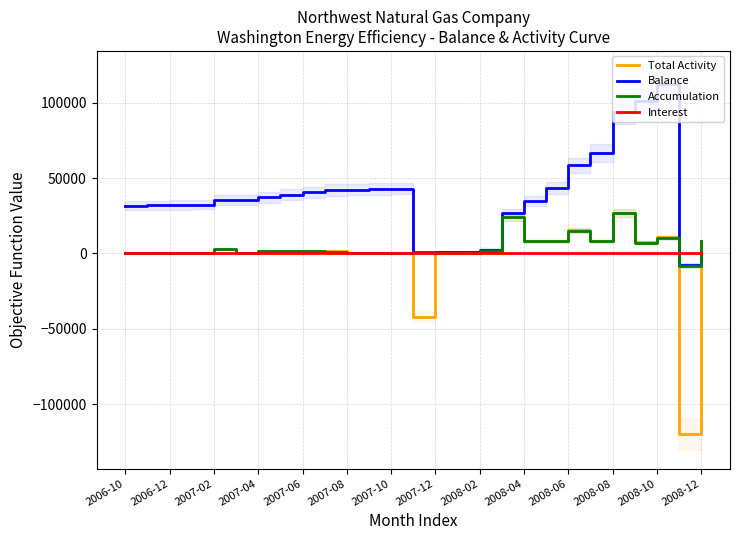

Reading left to right, list all the values displayed in this chart.

Total Activity: 0.0	204.3	205.6	206.9	3053.6	240.6	1616.8	1718.3	1580.5	1533.7	289.0	291.0	443.2	-41817.5	8.5	8.1	1323.4	24093.2	8247.6	8294.1	15231.0	8350.3	26969.1	7476.4	10989.0	-119963.6	8354.0
Balance: 31673.3	31877.6	32083.2	32290.1	35343.7	35584.3	37201.1	38919.4	40499.8	42033.6	42322.6	42613.5	43056.8	1239.2	1247.8	1255.8	2579.2	26672.4	34920.0	43214.1	58445.1	66795.4	93764.5	101240.9	112229.8	-7733.8	620.2
Accumulation: 0.0	0.0	0.0	0.0	2824.1	0.0	1363.0	1453.2	1304.9	1251.0	0.0	0.0	149.7	1235.0	0.0	0.0	1311.0	23999.0	8074.3	8074.3	14945.0	8074.3	26615.3	7046.7	10545.1	-8184.4	8368.7
Interest: 0.0	204.3	205.6	206.9	229.5	240.6	253.8	265.1	275.5	282.7	289.0	291.0	293.5	4.2	8.5	8.1	12.4	94.3	173.2	219.8	286.0	276.0	353.8	429.7	443.8	450.6	-14.8